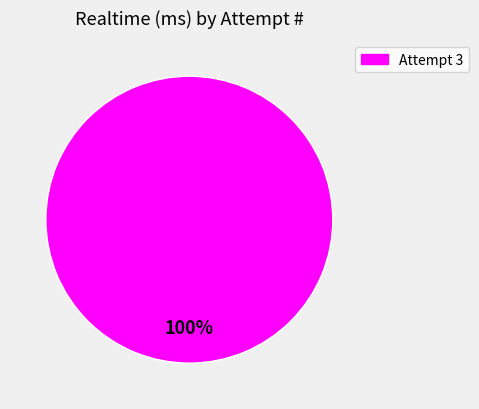

What is the majority slice?

3